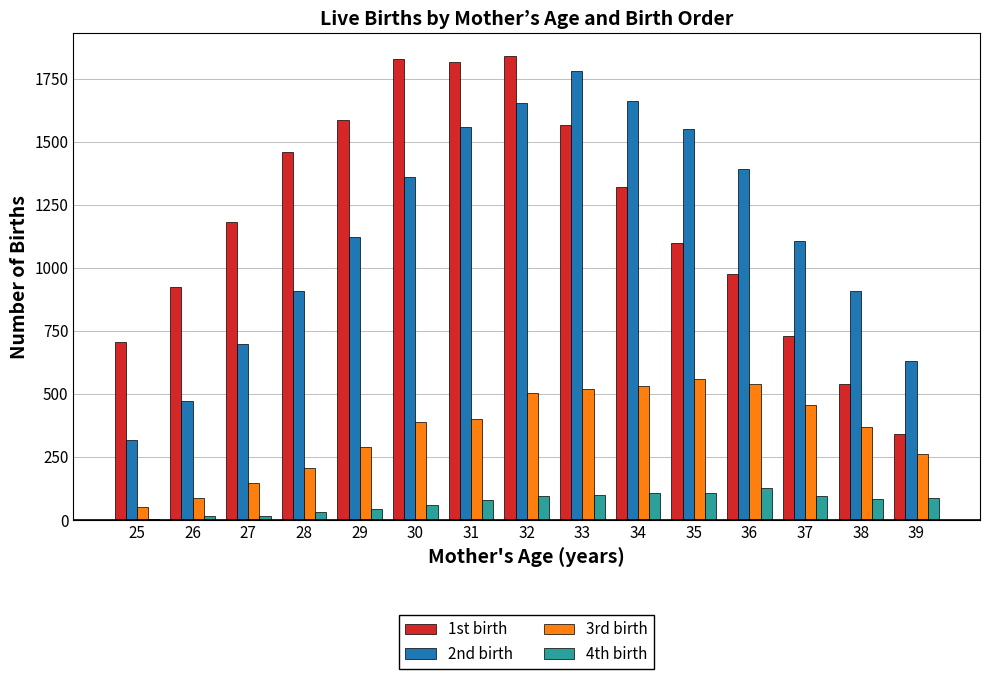

Which series has the largest total across all categories?

1st birth